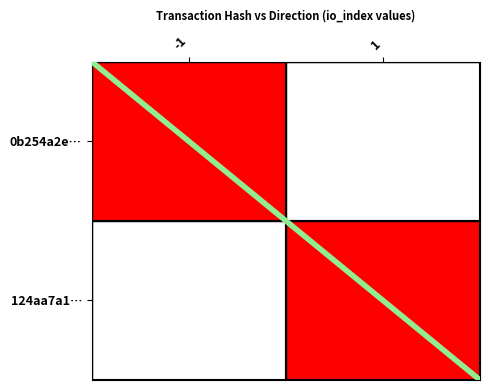

True or false: the data shows 1 at -1.

False